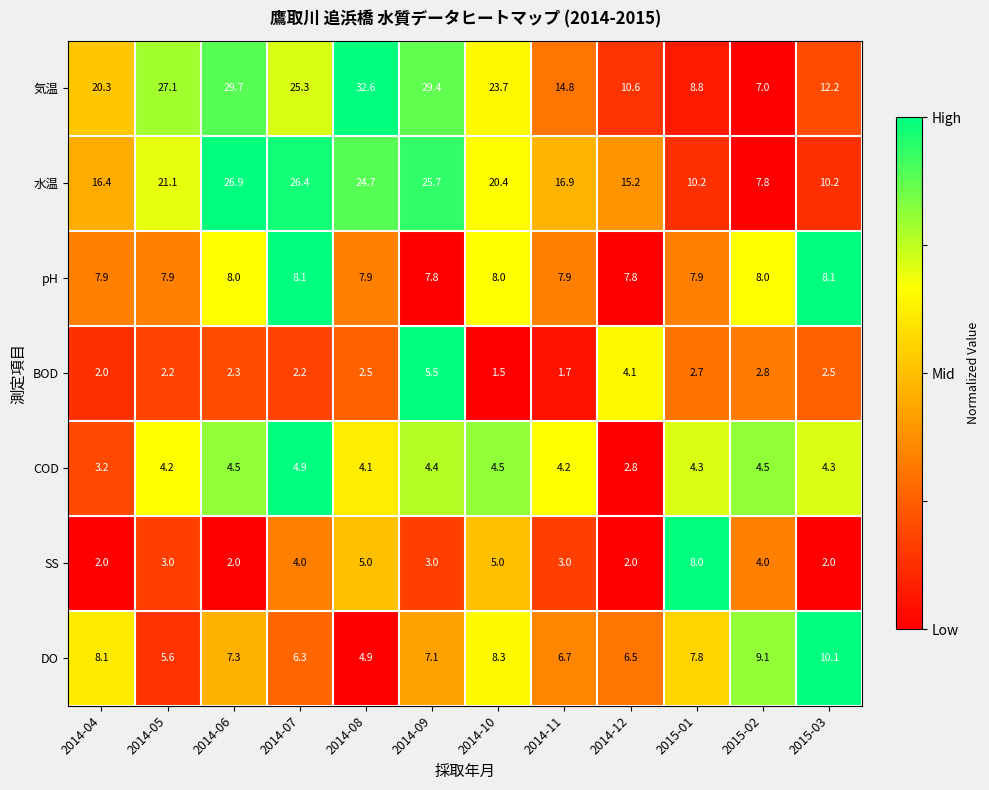

Between 2014-09 and 2015-03, which series saw the biggest shift?

気温